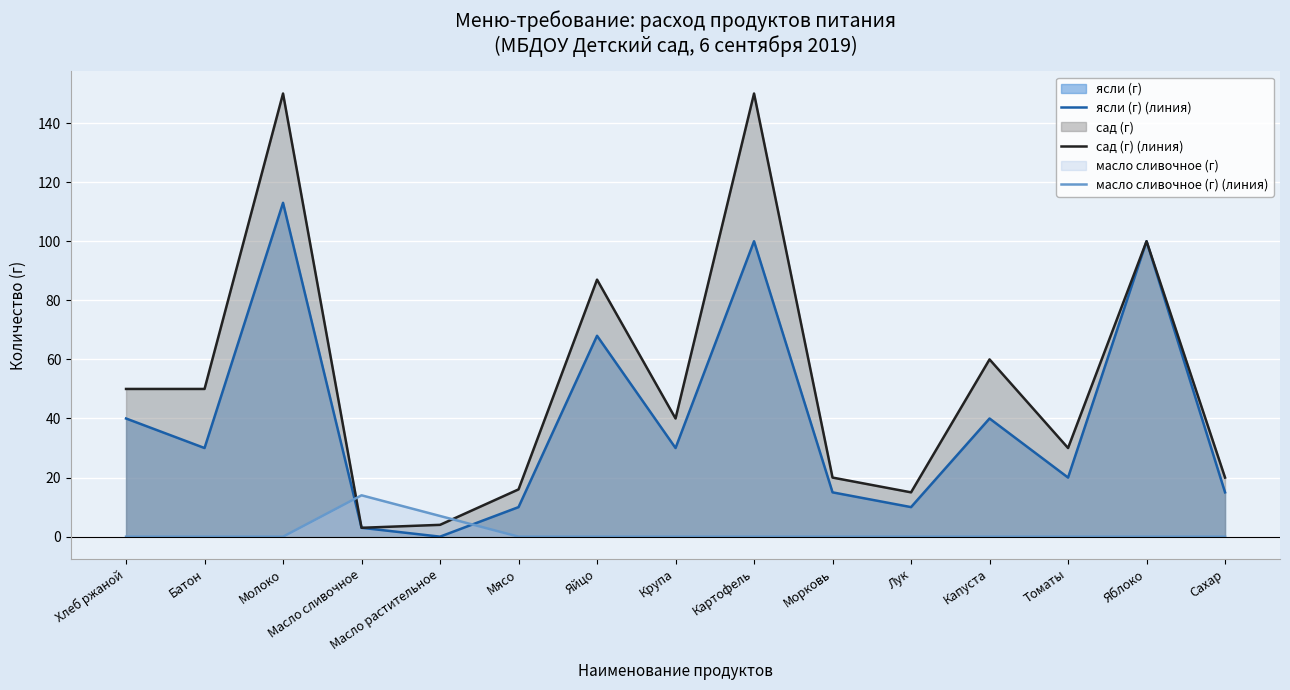

What is the label of the 8th point from the left?

Крупа